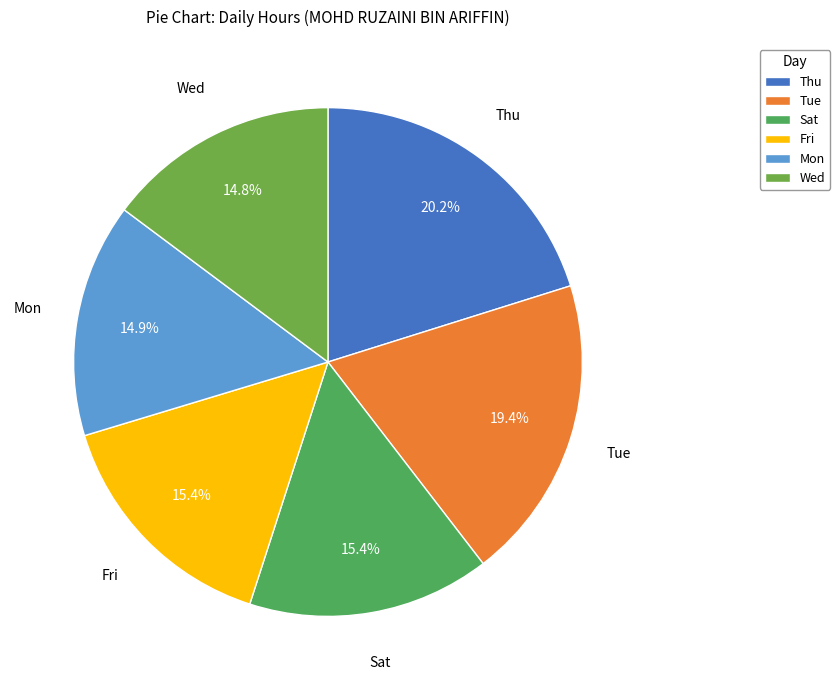

How many slices are in this pie chart?

6